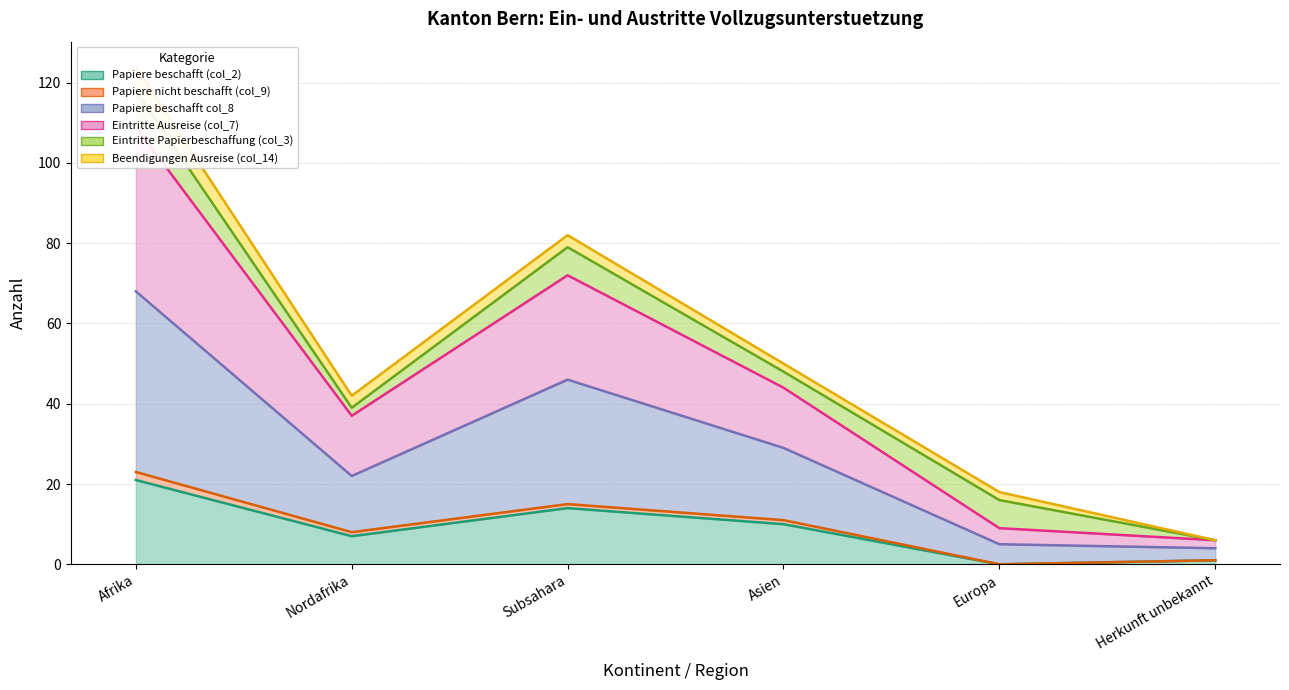

The value of Papiere beschafft (col_2) at Subsahara is 14. True or false?

True